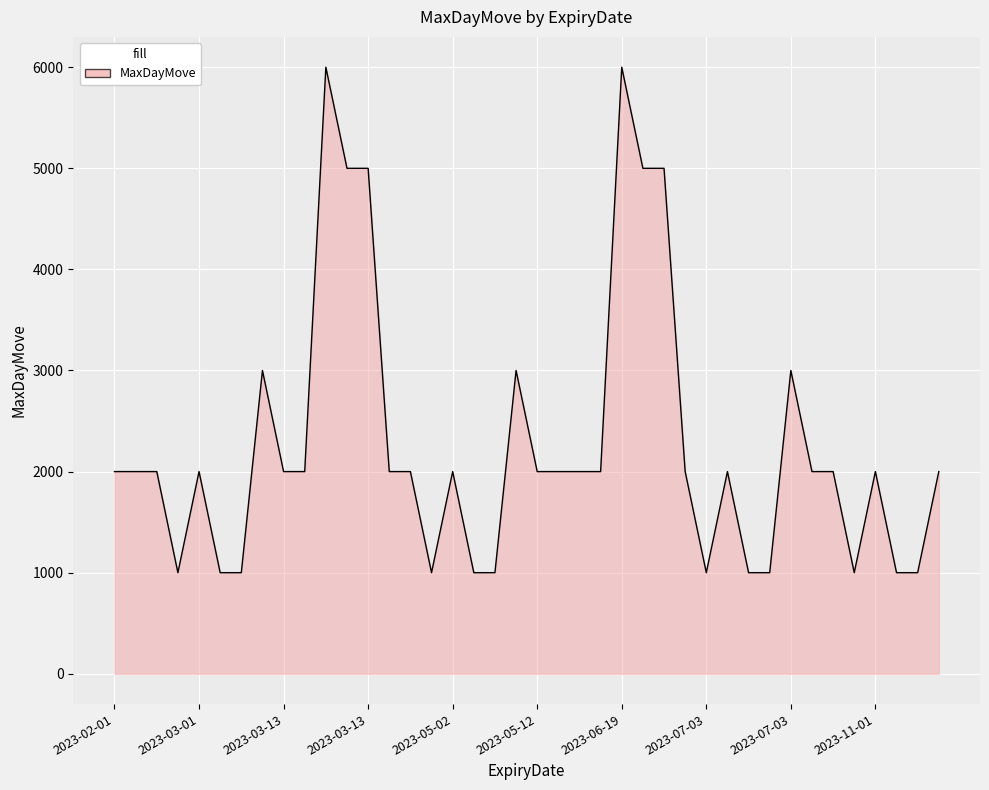

What is the minimum value shown in the chart?

1000